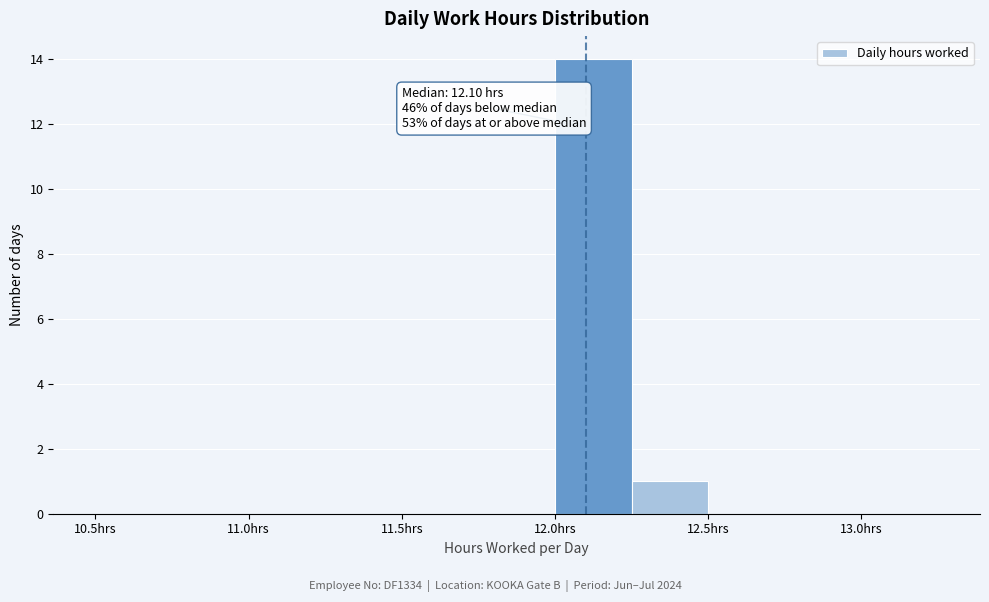

Which range on the x-axis has the tallest bar?

12.00 to 12.25